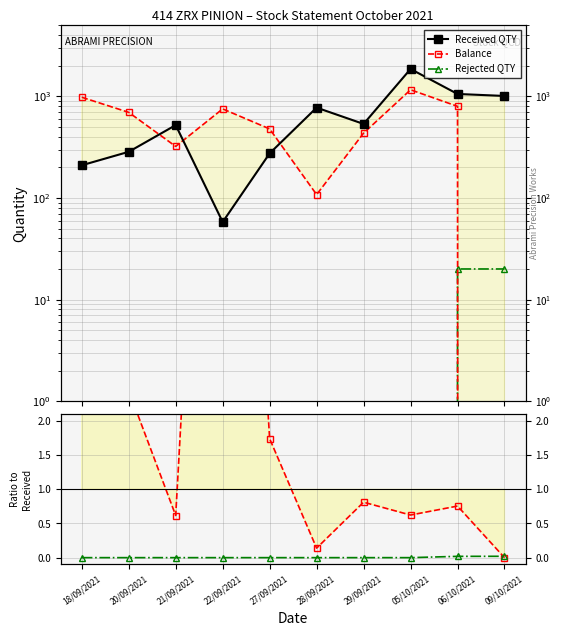

True or false: Received QTY and Rejected / Received cross at least once.

False